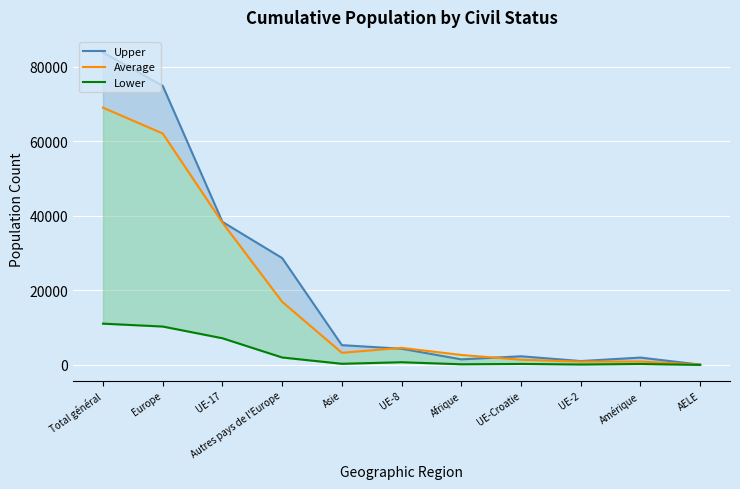

At which label does Upper first exceed 4354?

Total général